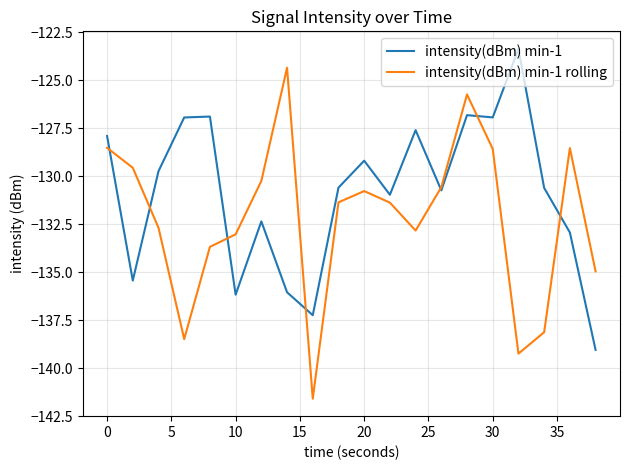

What is the minimum value for intensity(dBm) min-1 rolling?

-141.6